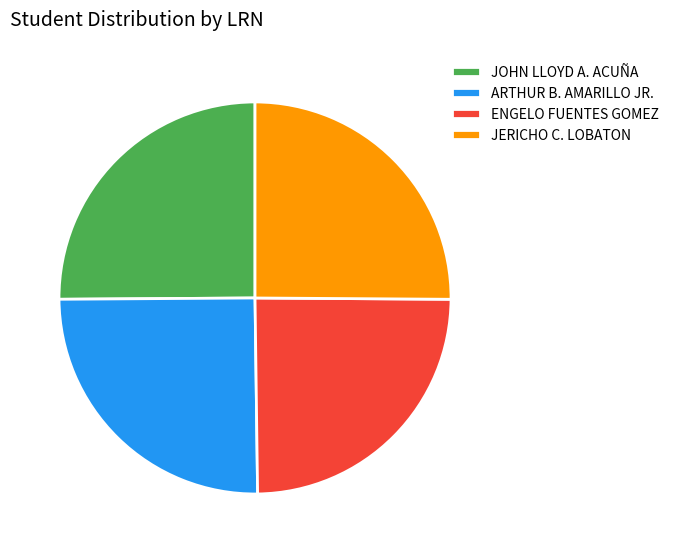

How many slices are in this pie chart?

4